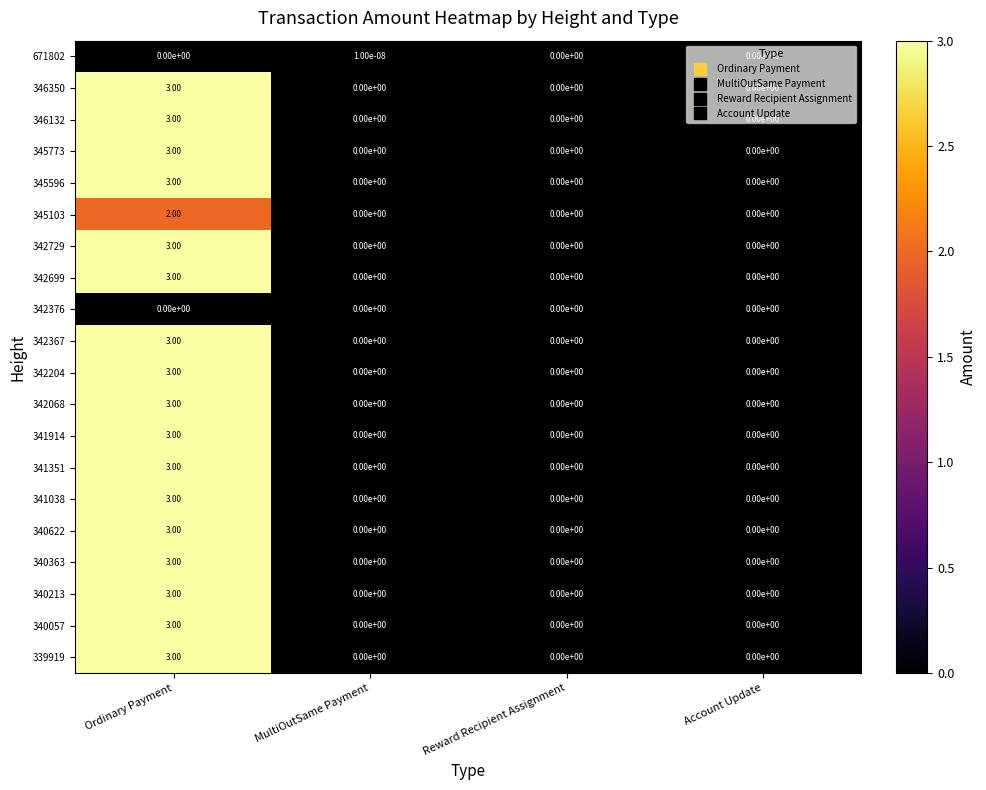

At which category is the sum across all series the highest?

Ordinary Payment